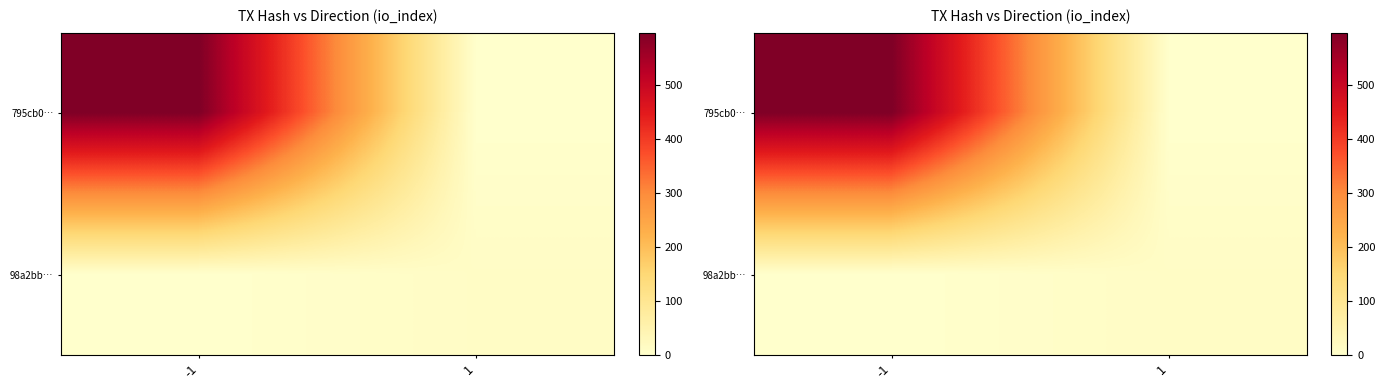

How many distinct data groups are displayed?

2